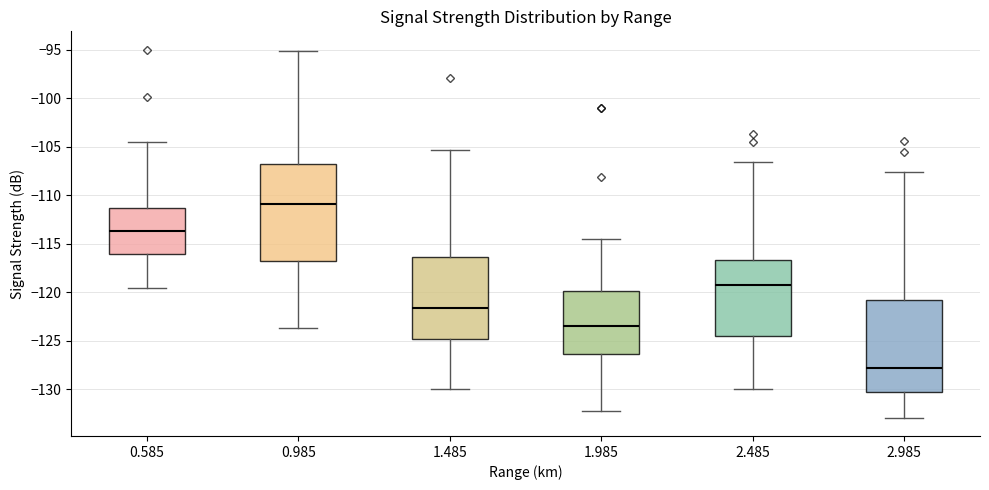

Reading left to right, read every box against the y-axis: the position of its median line, the range the box covers, and the ends of its whiskers. The values are not printed on the chart, so give them approximately, as read against the axis.

0.585: median -113.5, box -116.0 to -111.5, whiskers -119.5 to -104.5
0.985: median -111.0, box -116.5 to -106.5, whiskers -123.5 to -95.0
1.485: median -121.5, box -125.0 to -116.5, whiskers -130.0 to -105.5
1.985: median -123.5, box -126.5 to -120.0, whiskers -132.0 to -114.5
2.485: median -119.0, box -124.5 to -116.5, whiskers -130.0 to -106.5
2.985: median -128.0, box -130.5 to -120.5, whiskers -133.0 to -107.5